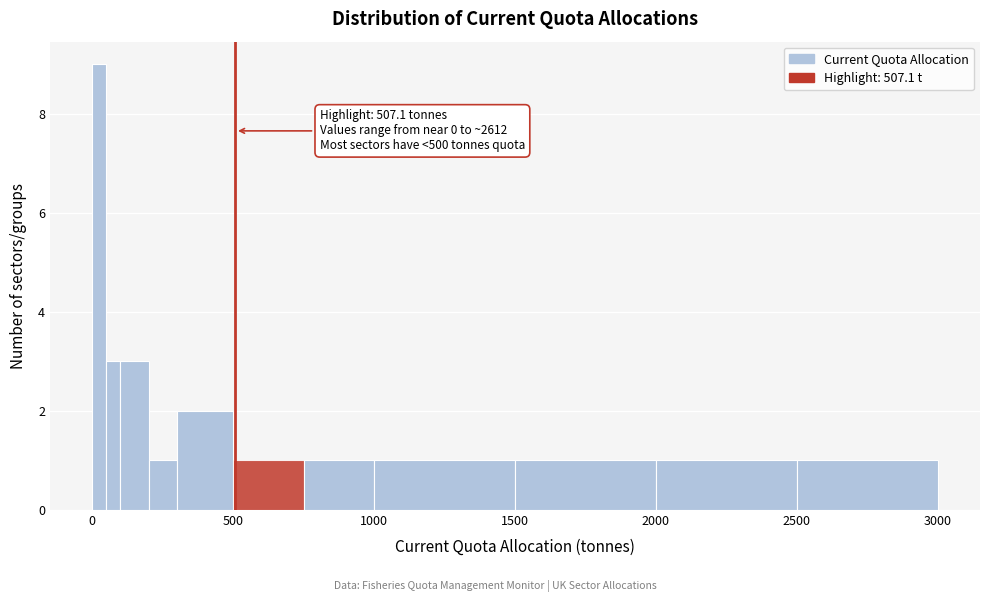

Around what value on the x-axis is the tallest bar? Give the approximate position of its centre, as read against the axis.

50